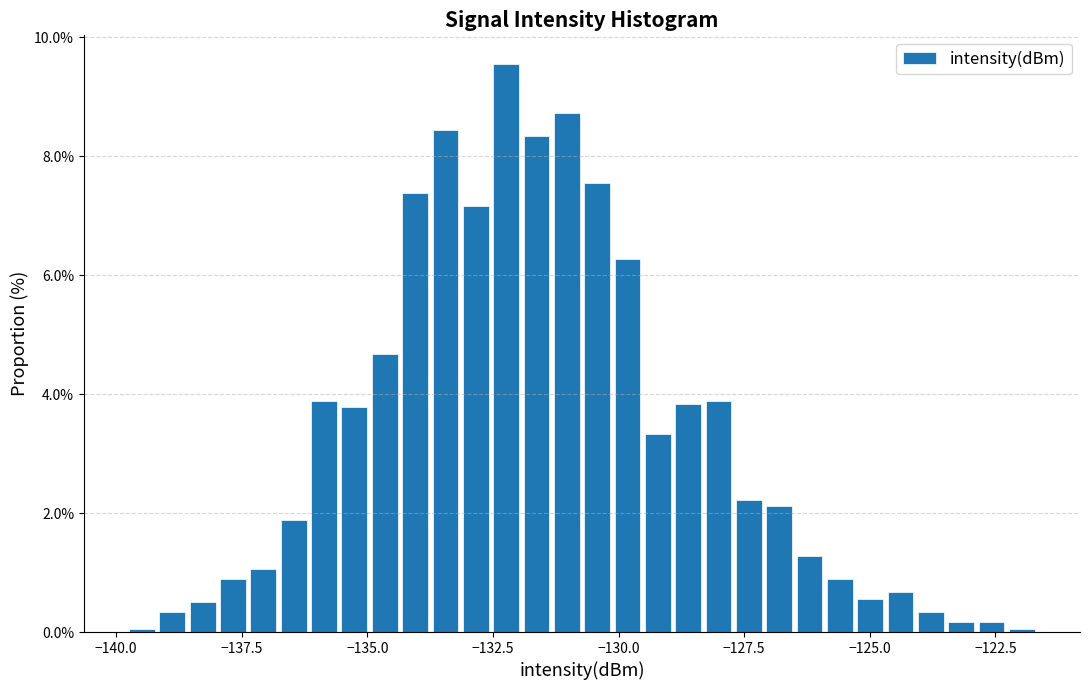

Read against the x-axis, roughly where is the centre of the tallest bar?

-132.0